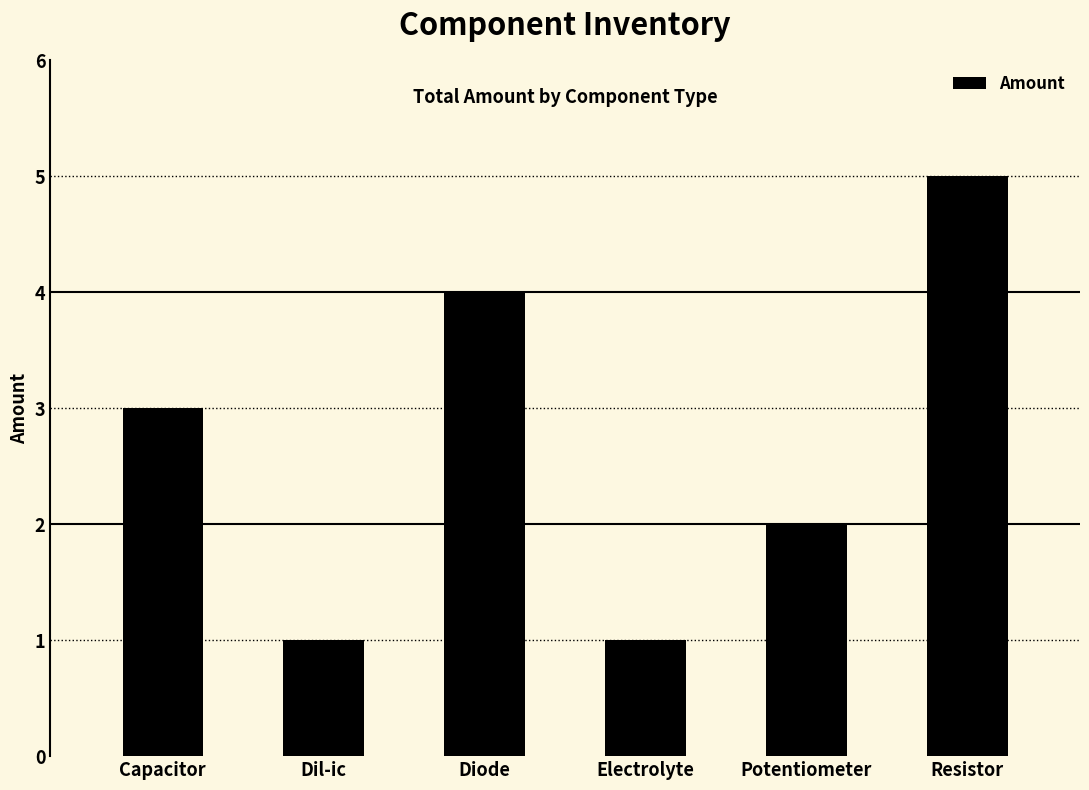

Where is the data nearest to the value 3?

Capacitor